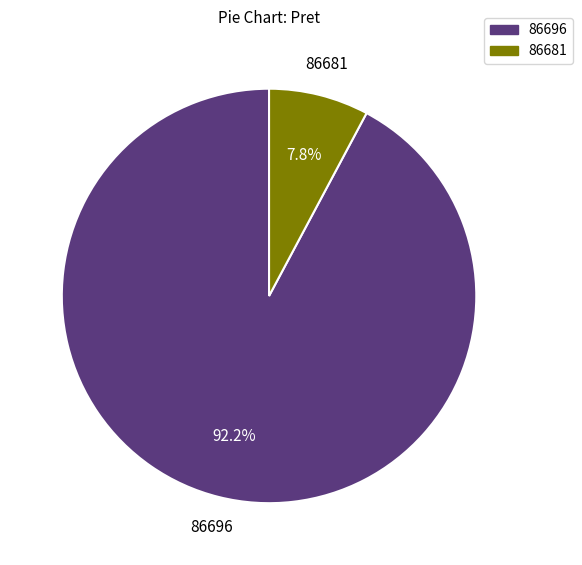

To the nearest percent, what is the difference between the 86681 and 86696 slice percentages?

84%